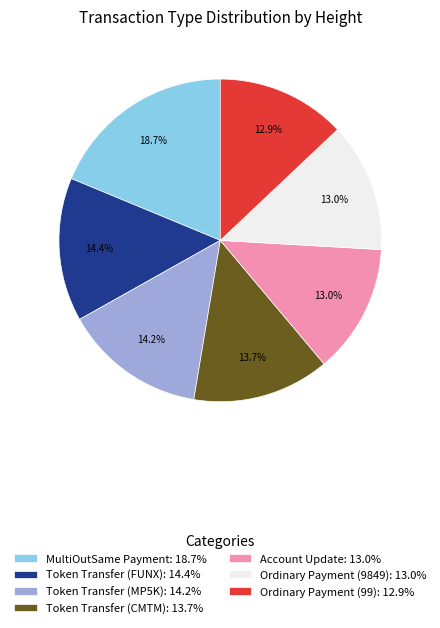

To the nearest percent, what is the difference between the largest and smallest slice percentages?

6%